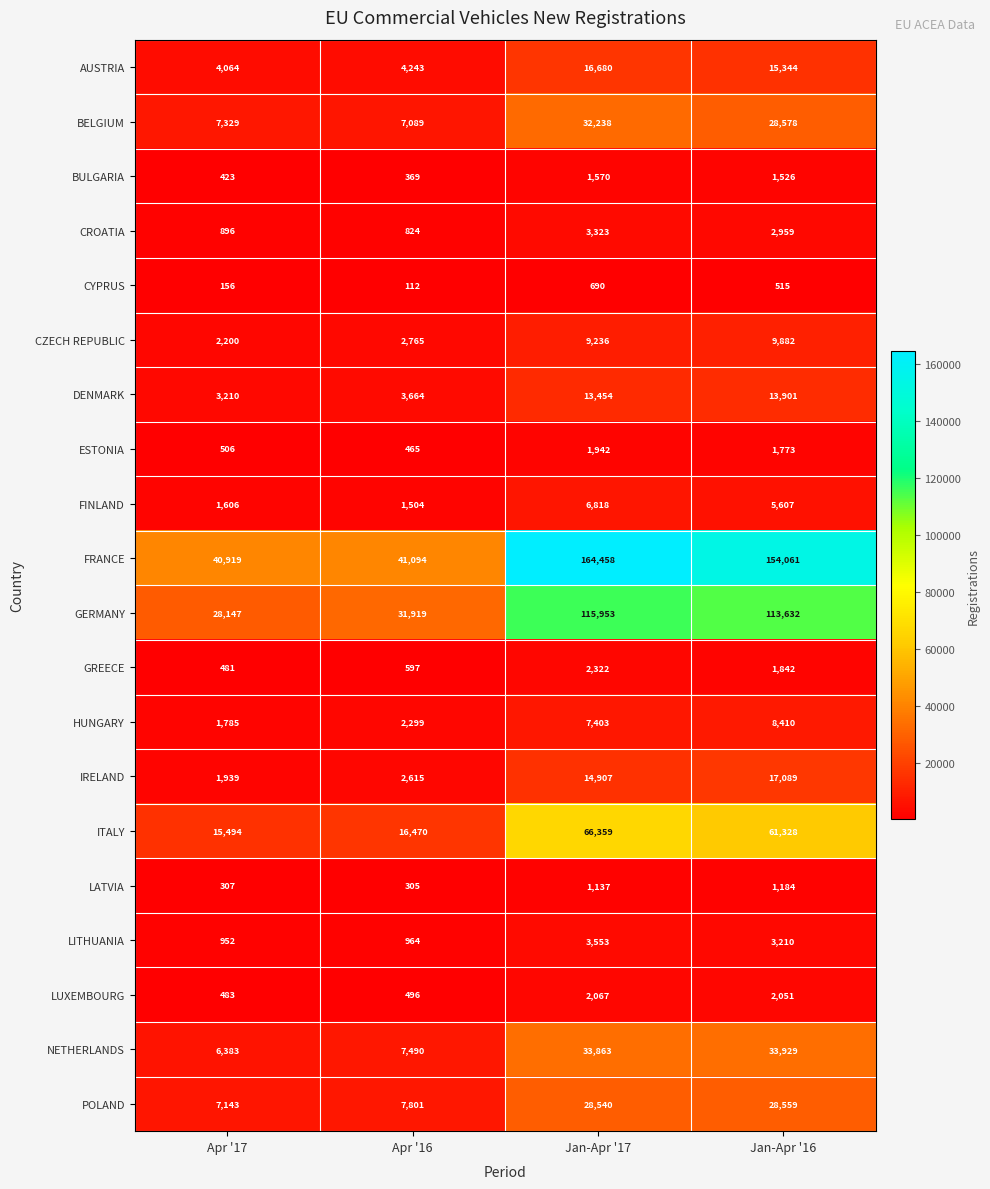

What is the highest value of the HUNGARY series?

8410